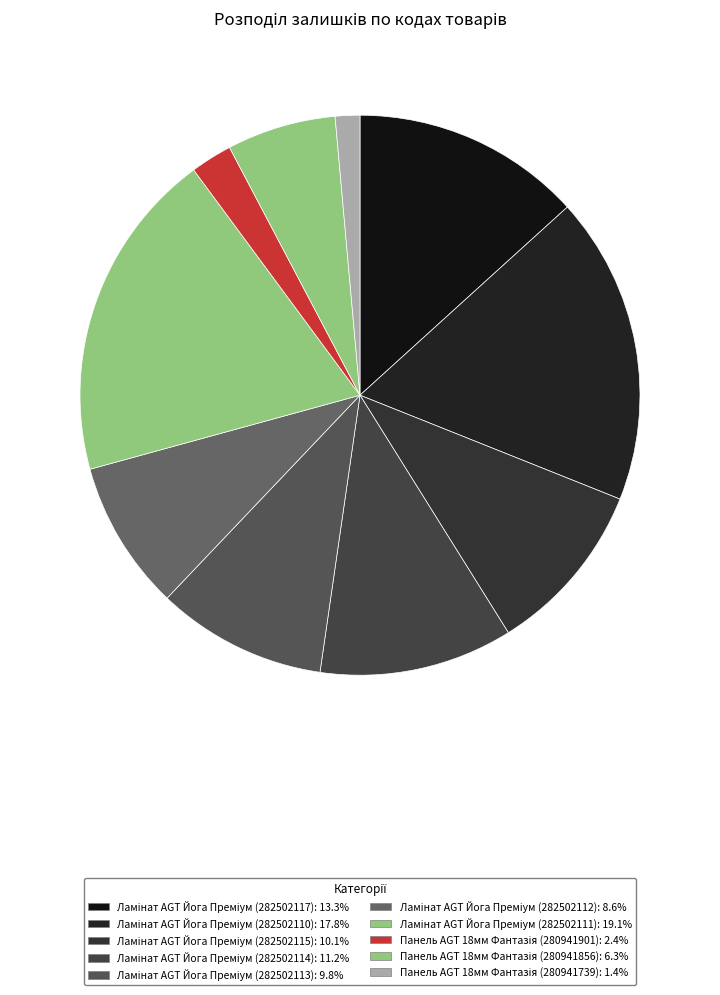

How many slices are in this pie chart?

10